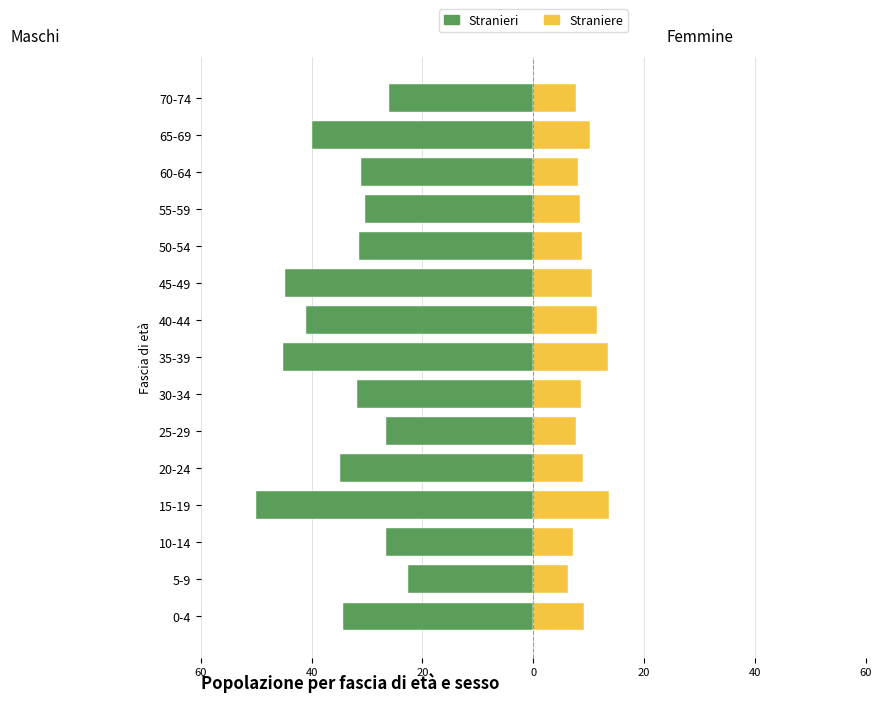

How many bars are there in each group?

2